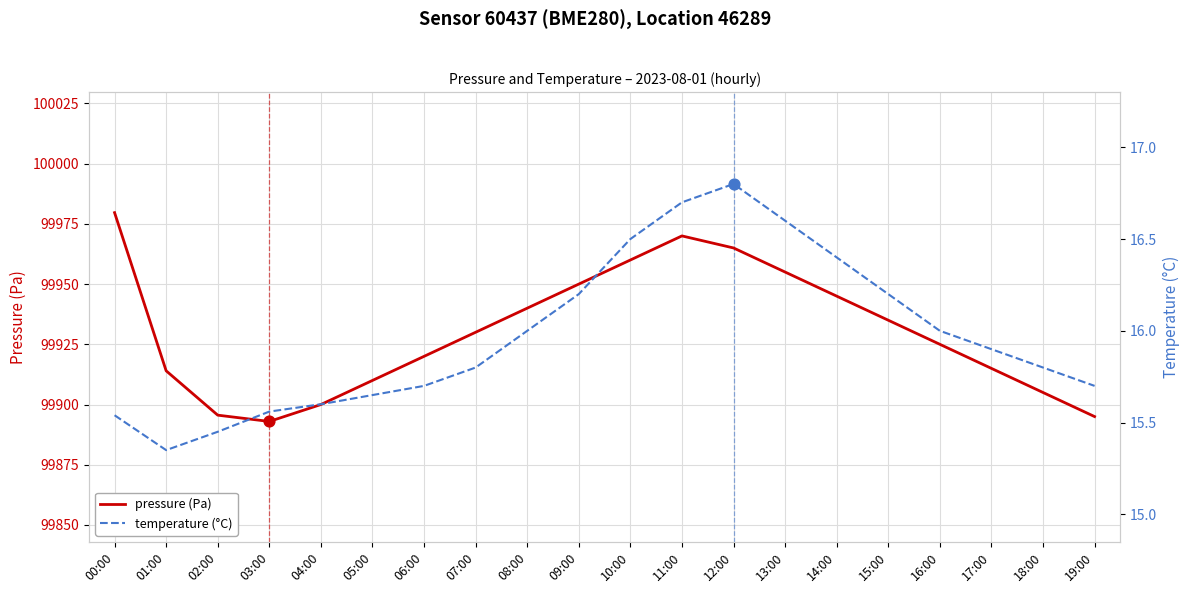

At how many categories does at least one series exceed 2433?

20